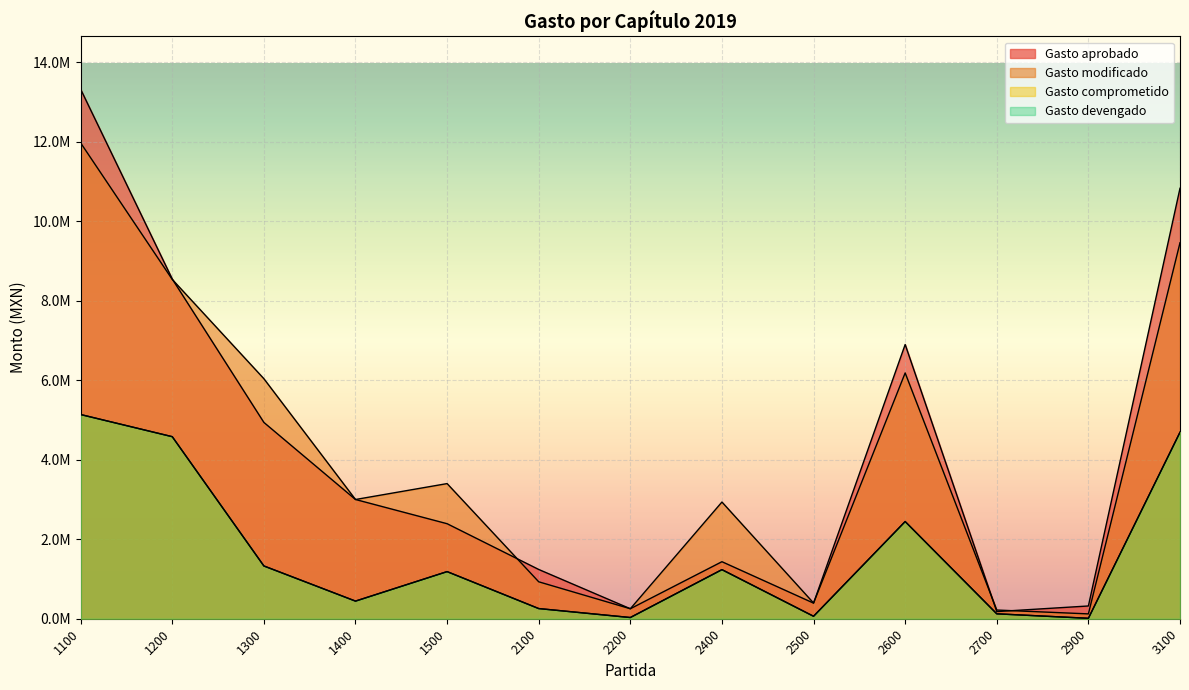

Reading left to right, list all the values displayed in this chart.

Gasto aprobado: 13322292.0	8547102.9	4939400.0	3000000.0	2390772.0	1239336.0	251336.0	1434953.0	392824.0	6900000.0	180000.0	320892.0	10831020.0
Gasto modificado: 11972292.0	8537001.1	6039400.0	3000000.0	3400339.1	929344.0	251336.0	2936326.1	395555.3	6184371.7	219000.0	121745.0	9459897.6
Gasto comprometido: 5137840.0	4580380.0	1327870.0	443514.9	1185609.9	255718.4	30228.6	1235067.8	61836.2	2445599.0	123602.9	10675.0	4691882.4
Gasto devengado: 5137840.0	4580380.0	1327870.0	443514.9	1185609.9	255718.4	30228.6	1235067.8	61836.2	2445599.0	123602.9	10675.0	4691882.4